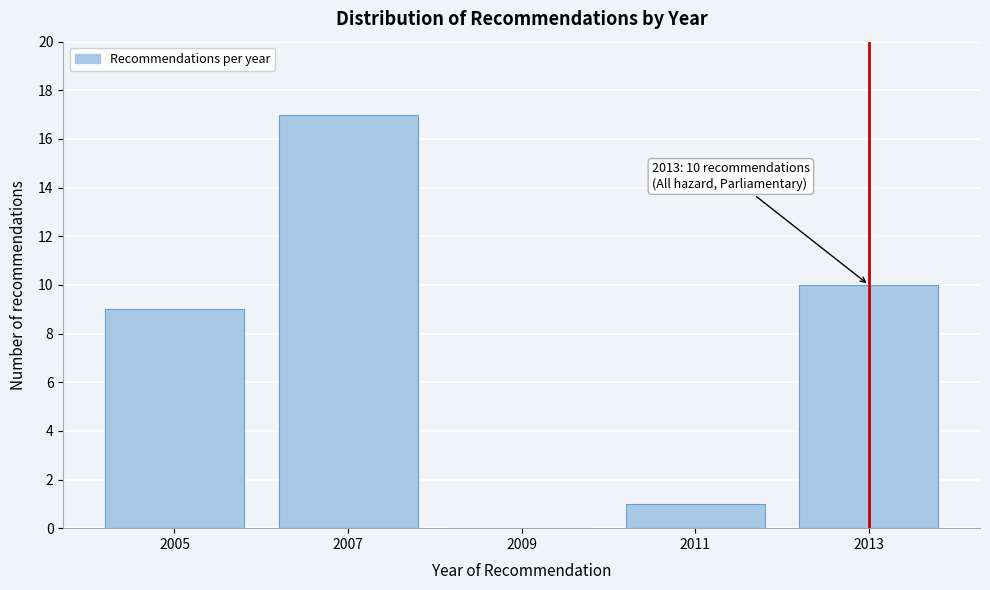

Reading left to right, what are all the values shown in this chart?

2005=9	2007=17	2009=0	2011=1	2013=10